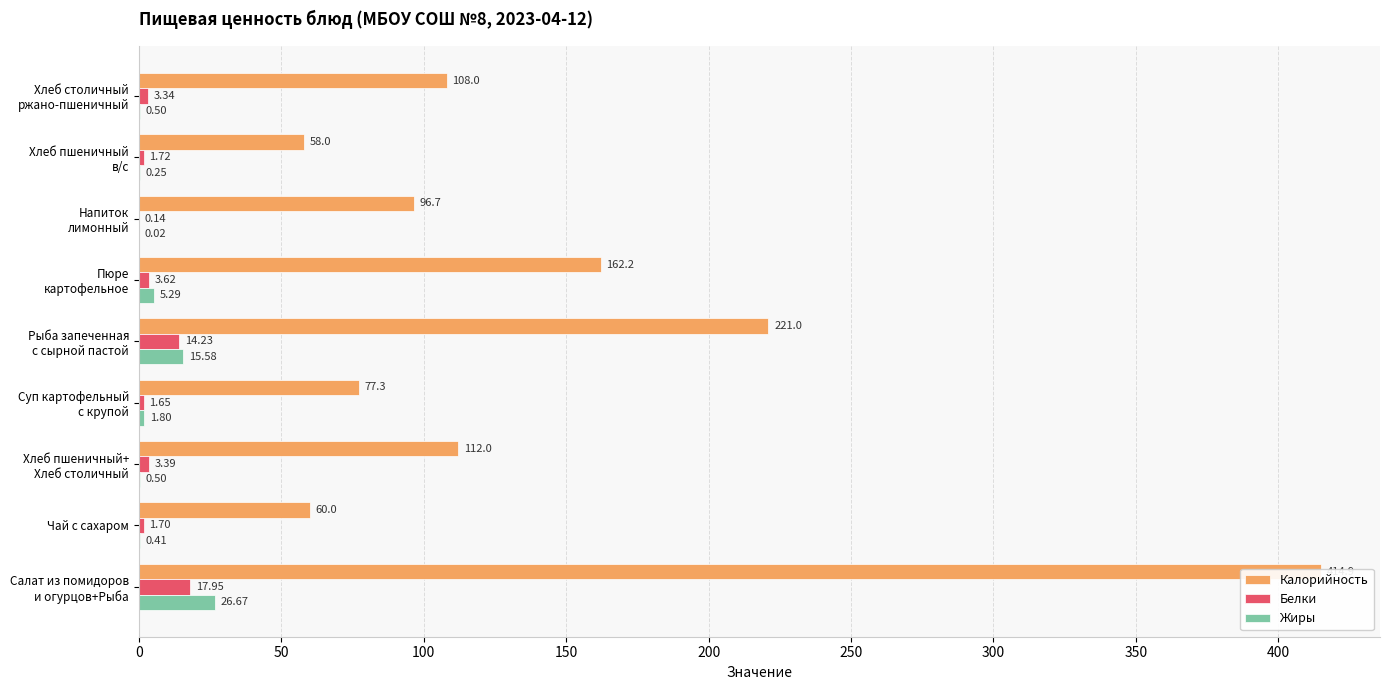

Reading left to right, extract all data points from this chart.

Калорийность: 414.9	60.0	112.0	77.3	221.0	162.2	96.7	58.0	108.0
Белки: 17.9	1.7	3.4	1.6	14.2	3.6	0.1	1.7	3.3
Жиры: 26.7	0.4	0.5	1.8	15.6	5.3	0.0	0.2	0.5